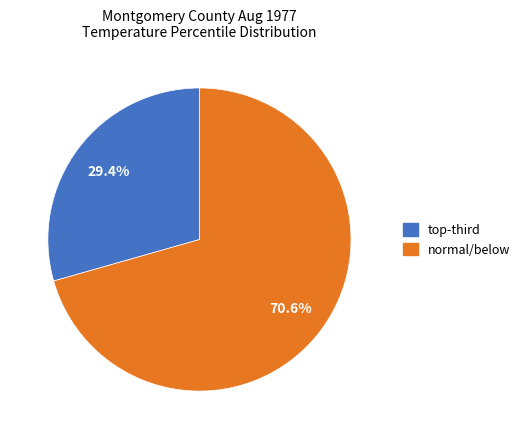

How many slices are in this pie chart?

2